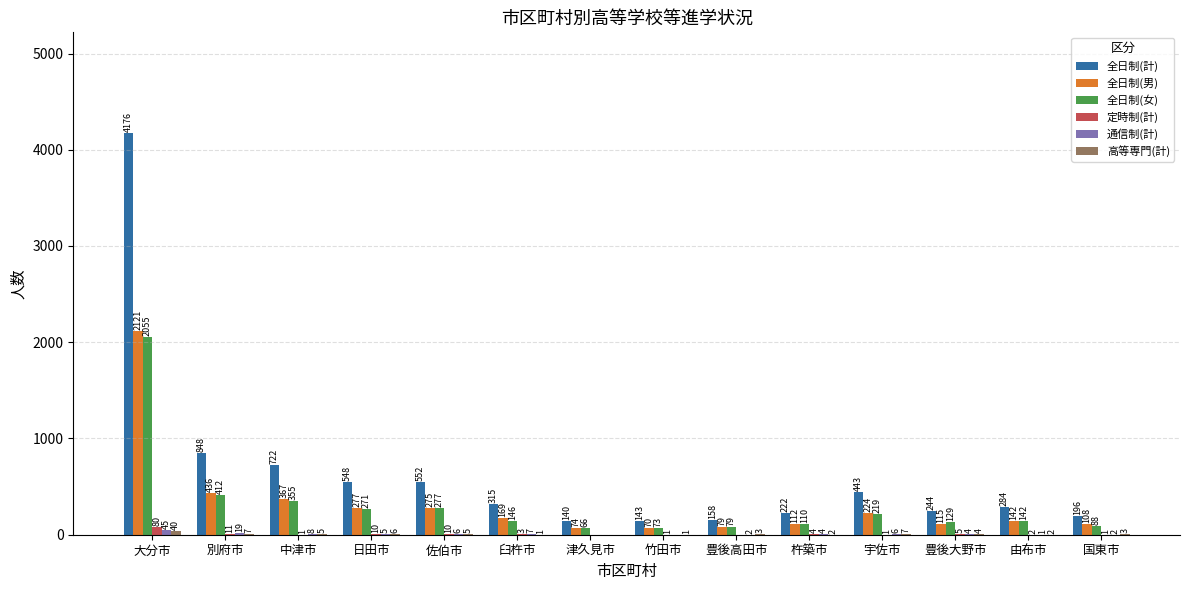

True or false: 全日制(男) has a value of 112 at 杵築市.

True